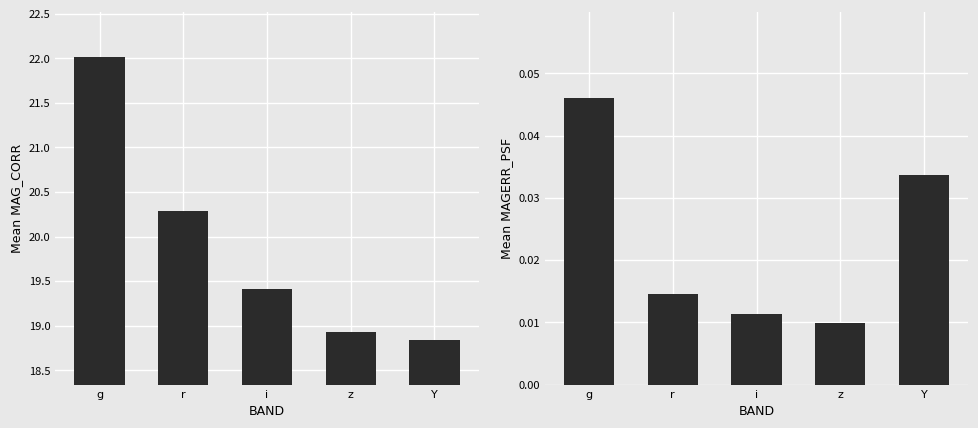

List the series in order of their peak value, lowest first.

MAGERR_PSF, MAG_CORR